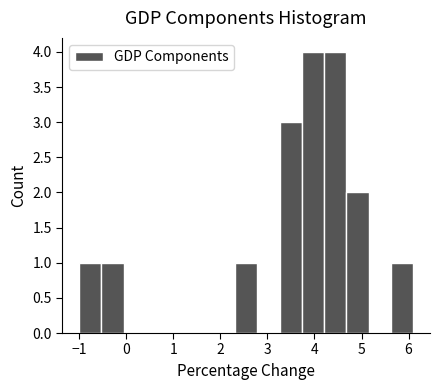

Reading left to right, list every bar in this chart as the range it spans on the x-axis followed by its height. Neither the bar edges nor the heights are printed on the chart, so give them approximately, as read against the axes.

-1.0 to -0.5: 1
-0.5 to -0.1: 1
-0.1 to 0.4: 0
0.4 to 0.9: 0
0.9 to 1.4: 0
1.4 to 1.8: 0
1.8 to 2.3: 0
2.3 to 2.8: 1
2.8 to 3.3: 0
3.3 to 3.7: 3
3.7 to 4.2: 4
4.2 to 4.7: 4
4.7 to 5.2: 2
5.2 to 5.6: 0
5.6 to 6.1: 1